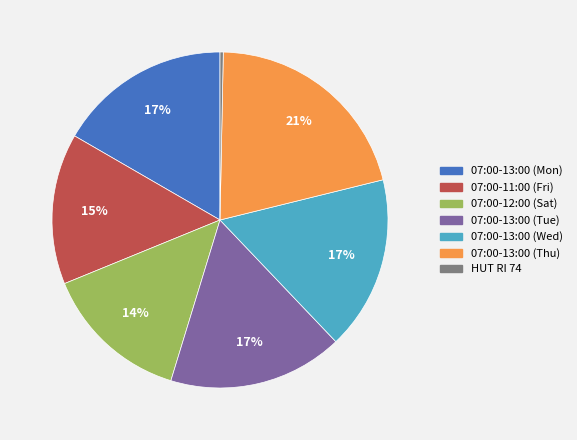

How many slices are in this pie chart?

7